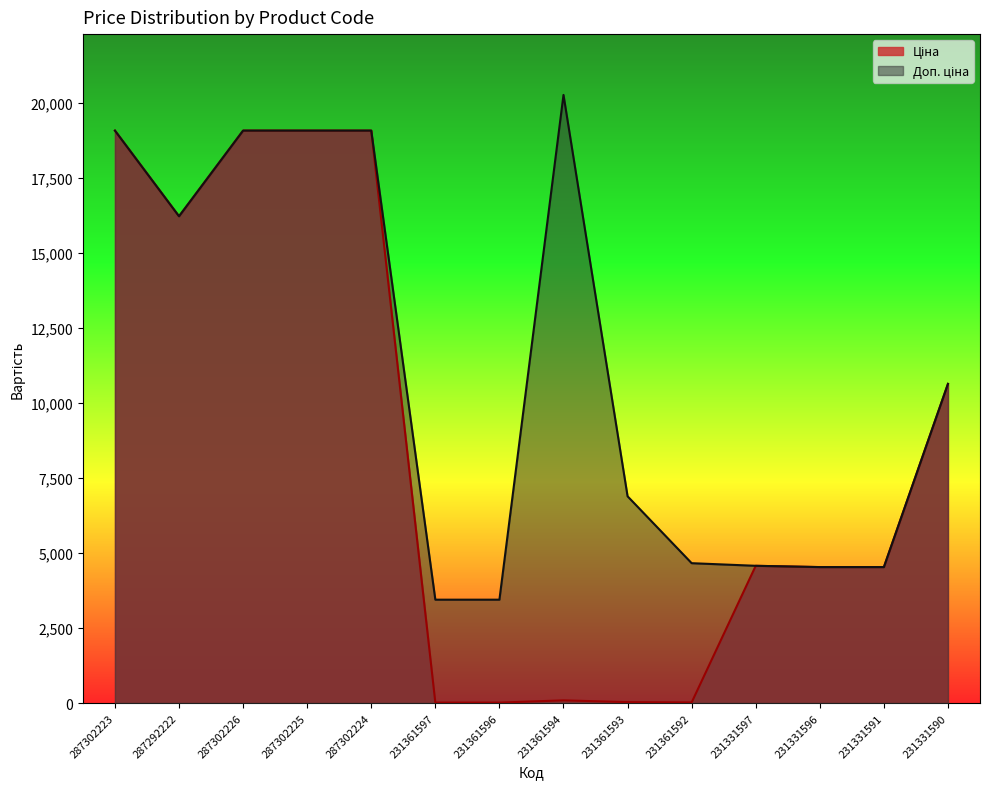

At which label does Доп. ціна reach its minimum?

231361597